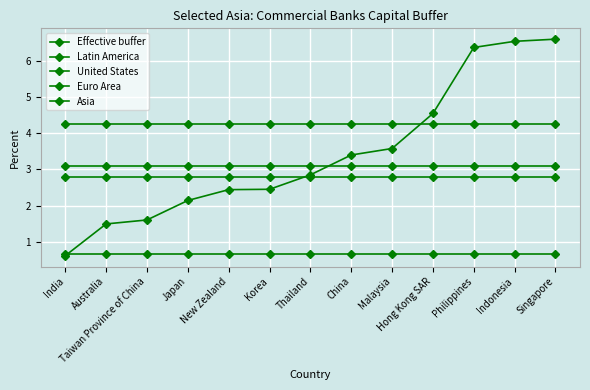

How many distinct data groups are displayed?

5